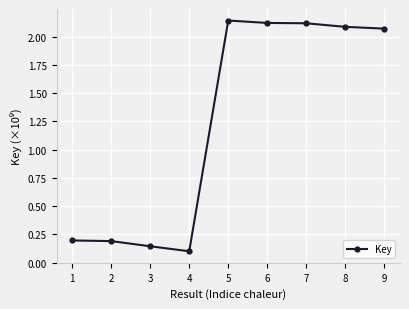

How many series are shown in this chart?

1